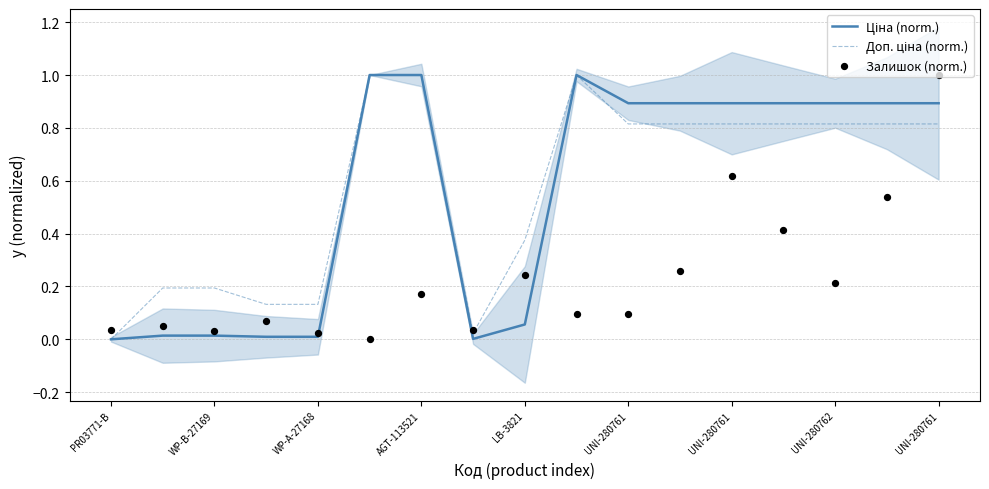

Which series has the largest Y range (max minus min)?

Ціна (norm.)